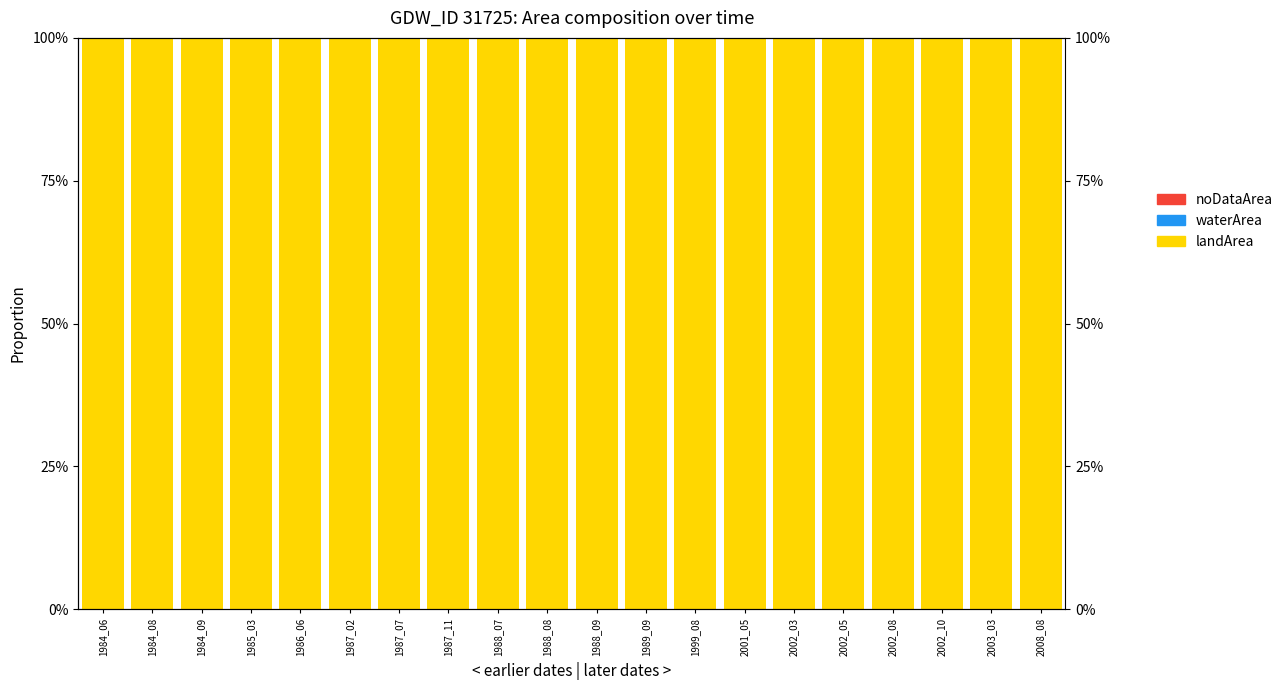

Rank the series by their maximum value, from lowest to highest.

waterArea, noDataArea, landArea